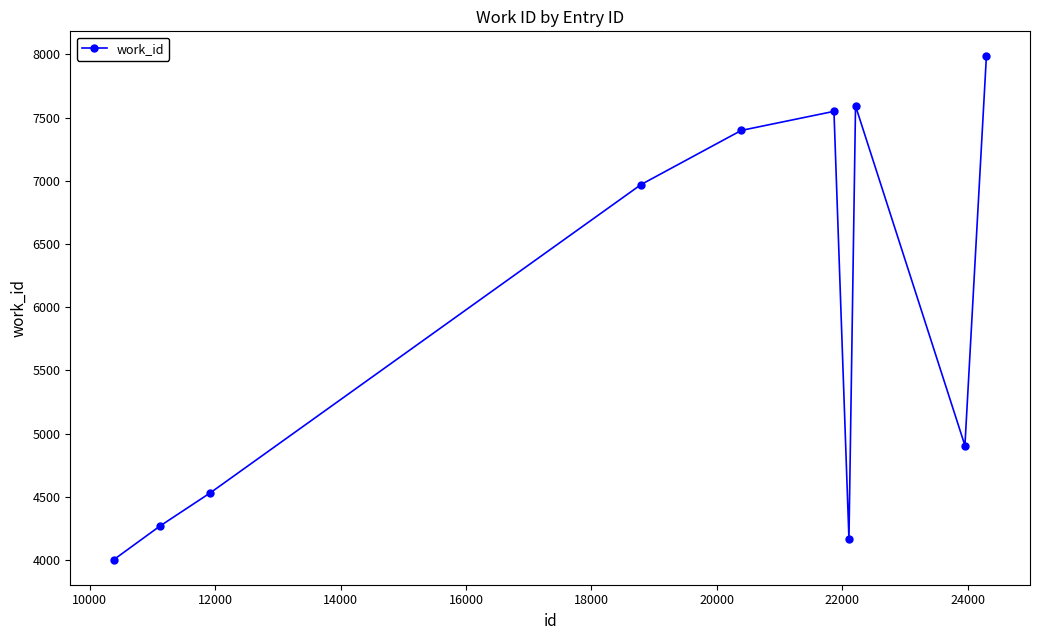

How many data points are less than 6971?

5